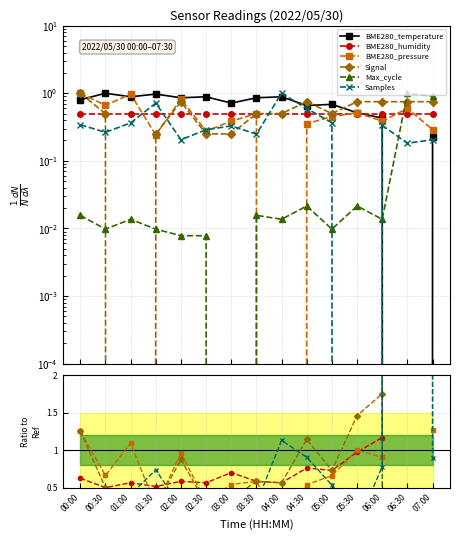

How many positive values does the Samples series have?

14